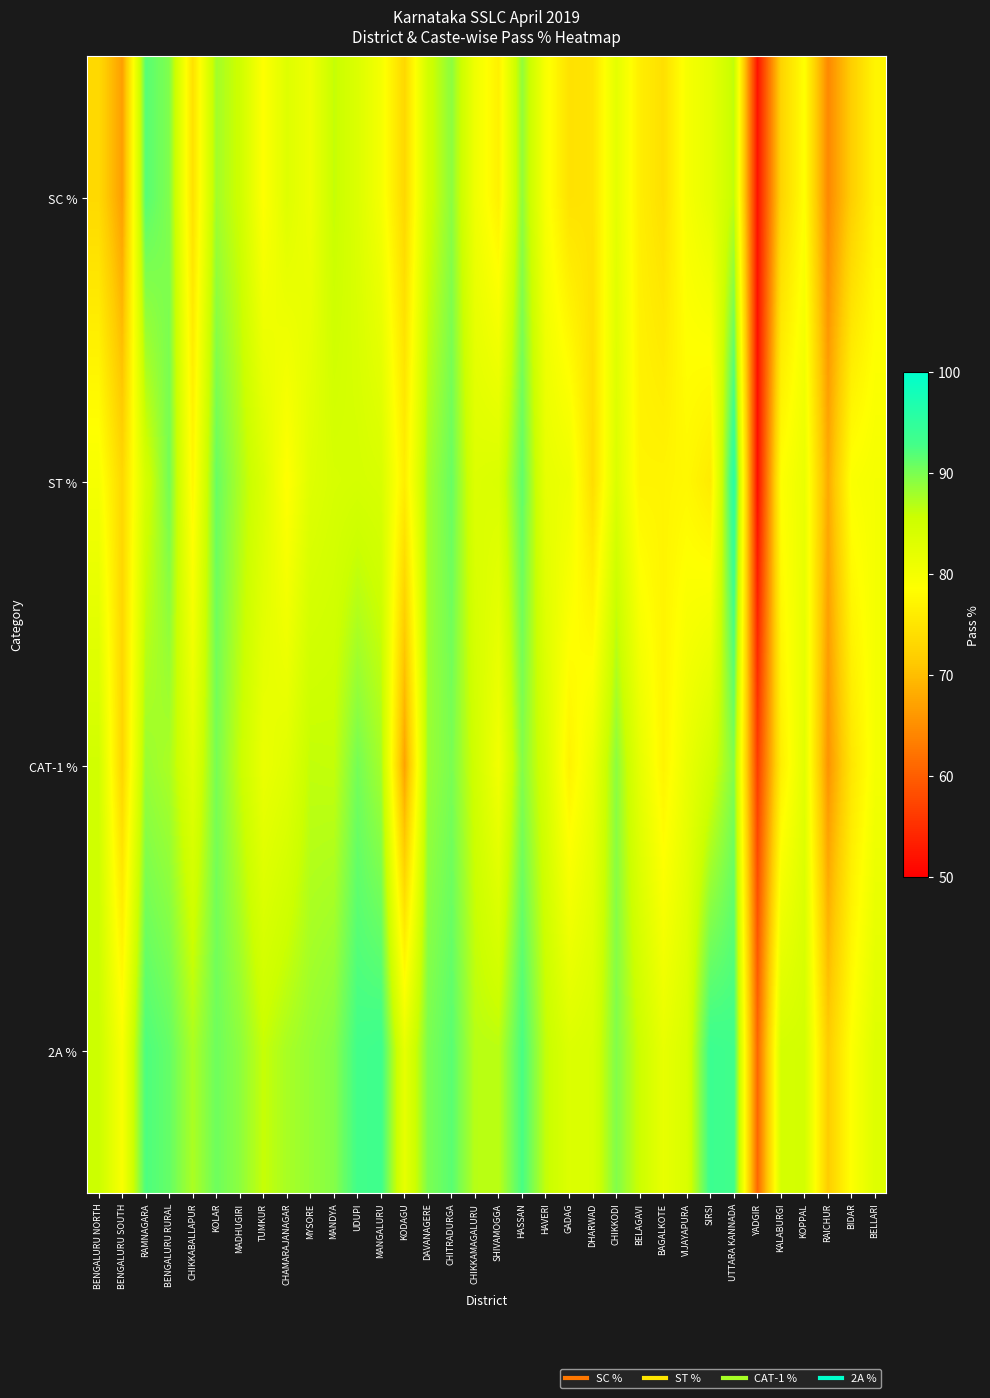

At DHARWAD, list the series in order from largest to smallest.

2A %, CAT-1 %, SC %, ST %